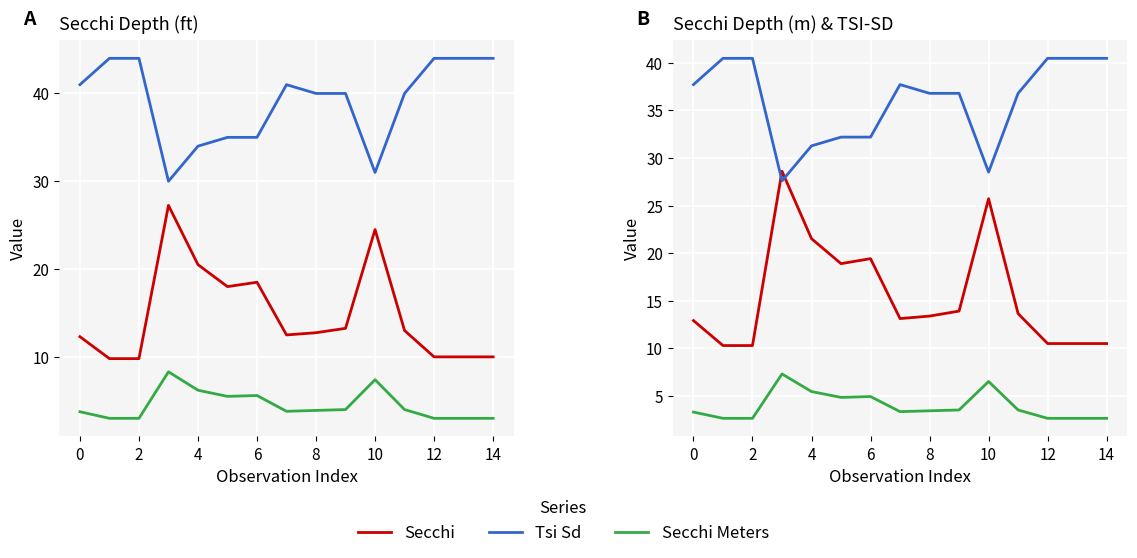

Which category has the lowest value in the Secchi Meters series?

2